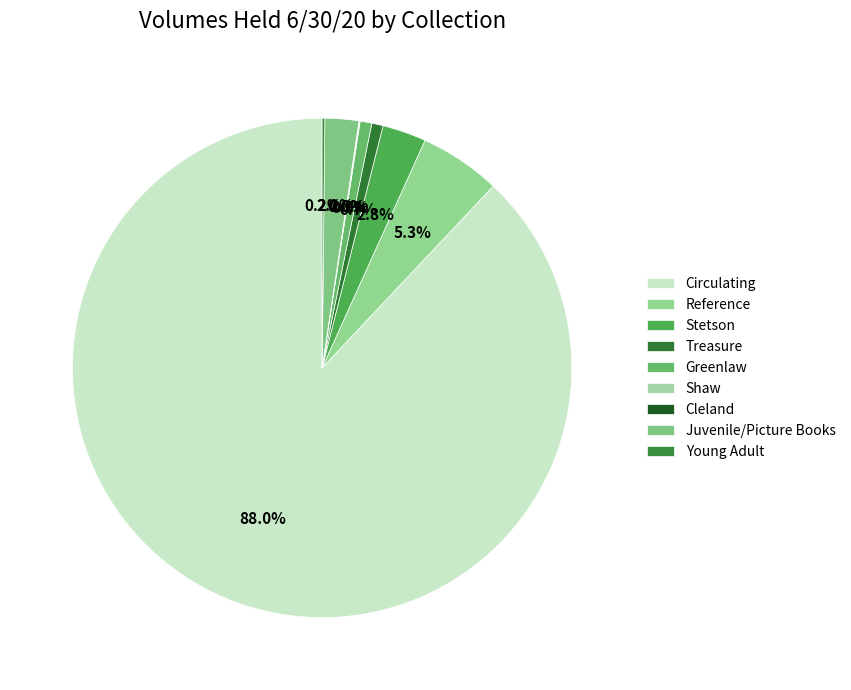

What is the majority slice?

Circulating